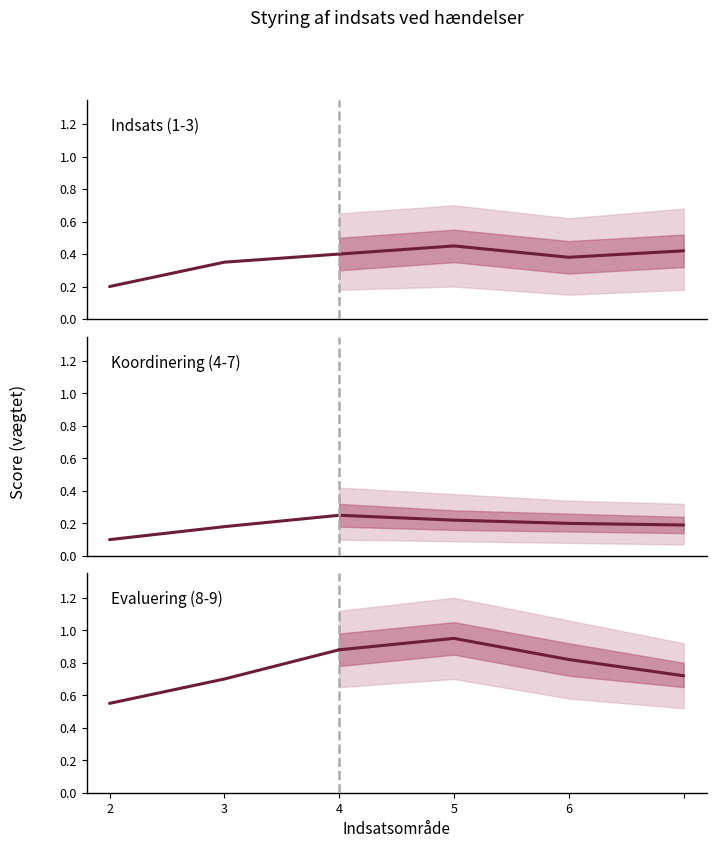

At 2, list the series in order from smallest to largest.

Koordinering (4-7), Indsats (1-3), Evaluering (8-9)